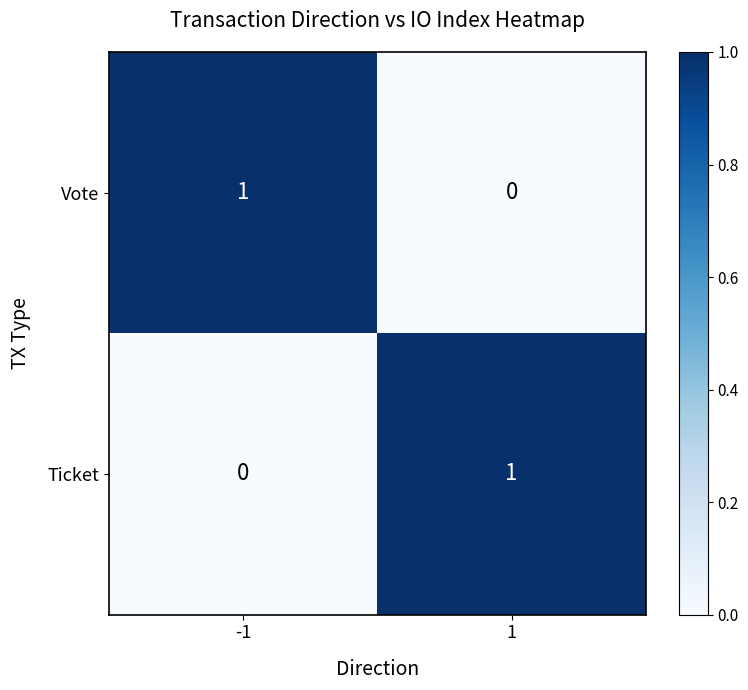

At how many categories does at least one series exceed 0?

2